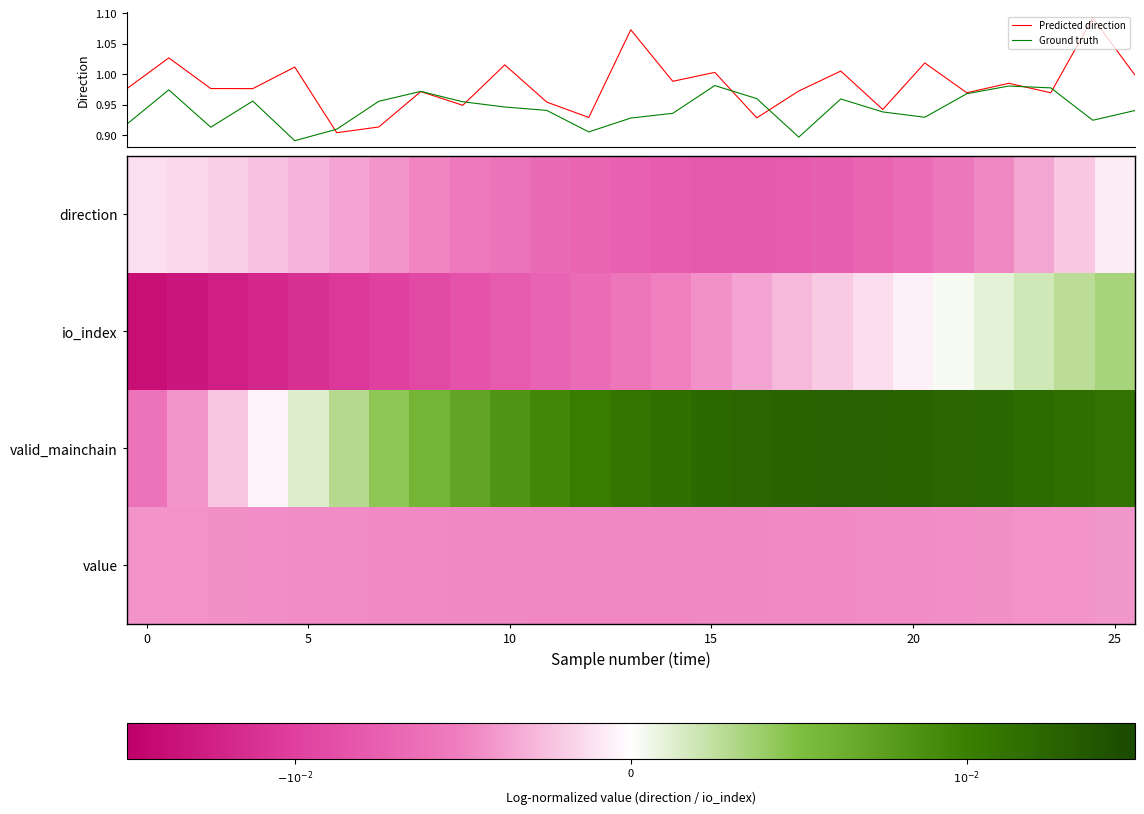

The io_index series shows 0.0 at 25. True or false?

True